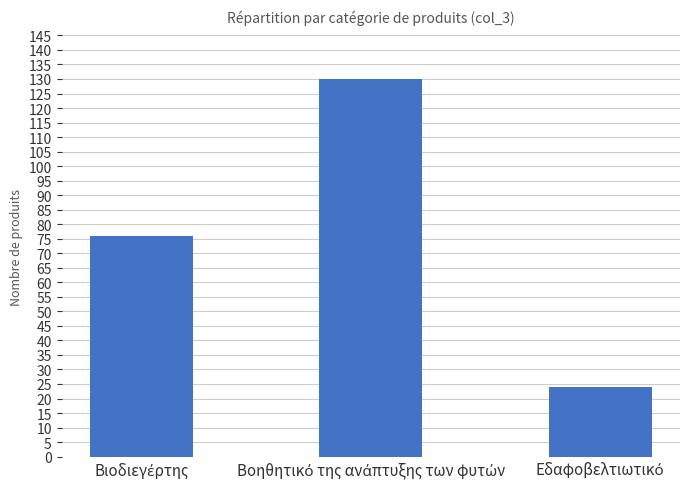

What is the difference between the second highest and minimum values?

52